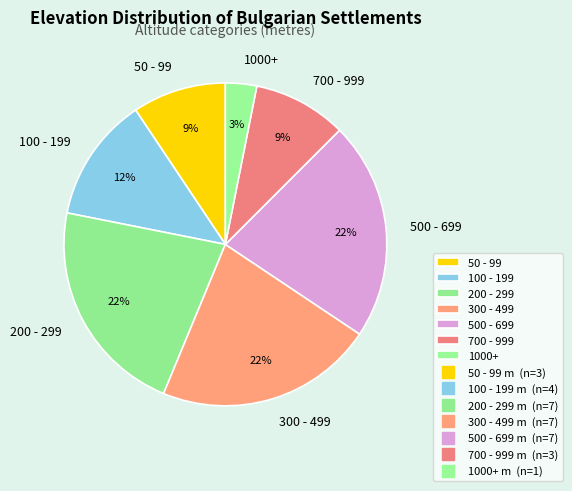

The 300 - 499 slice represents 22% of the pie. True or false?

True